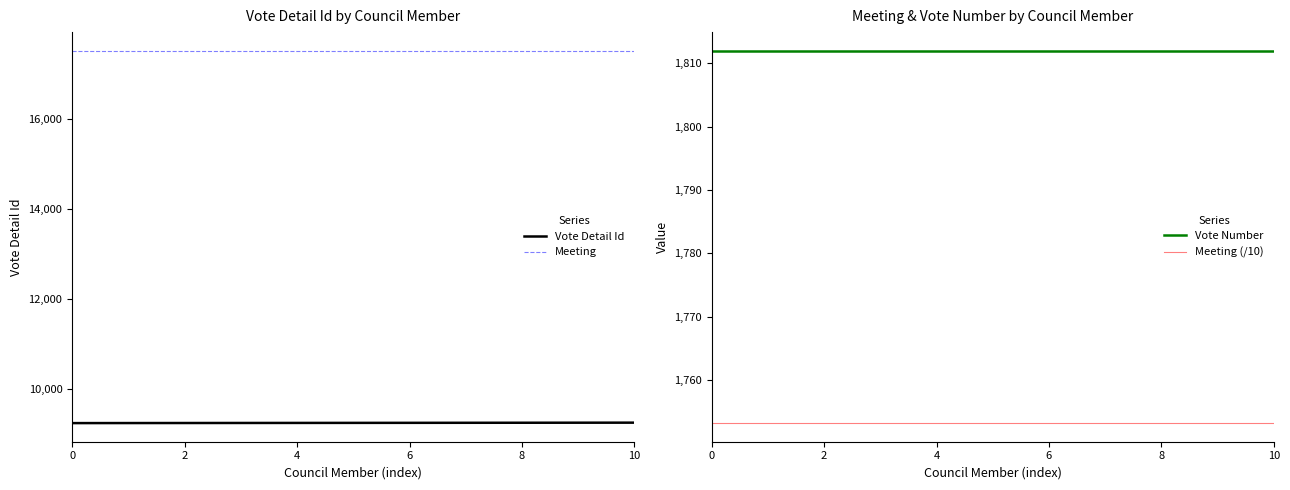

How many values in the Vote Detail Id series exceed 9235?

5